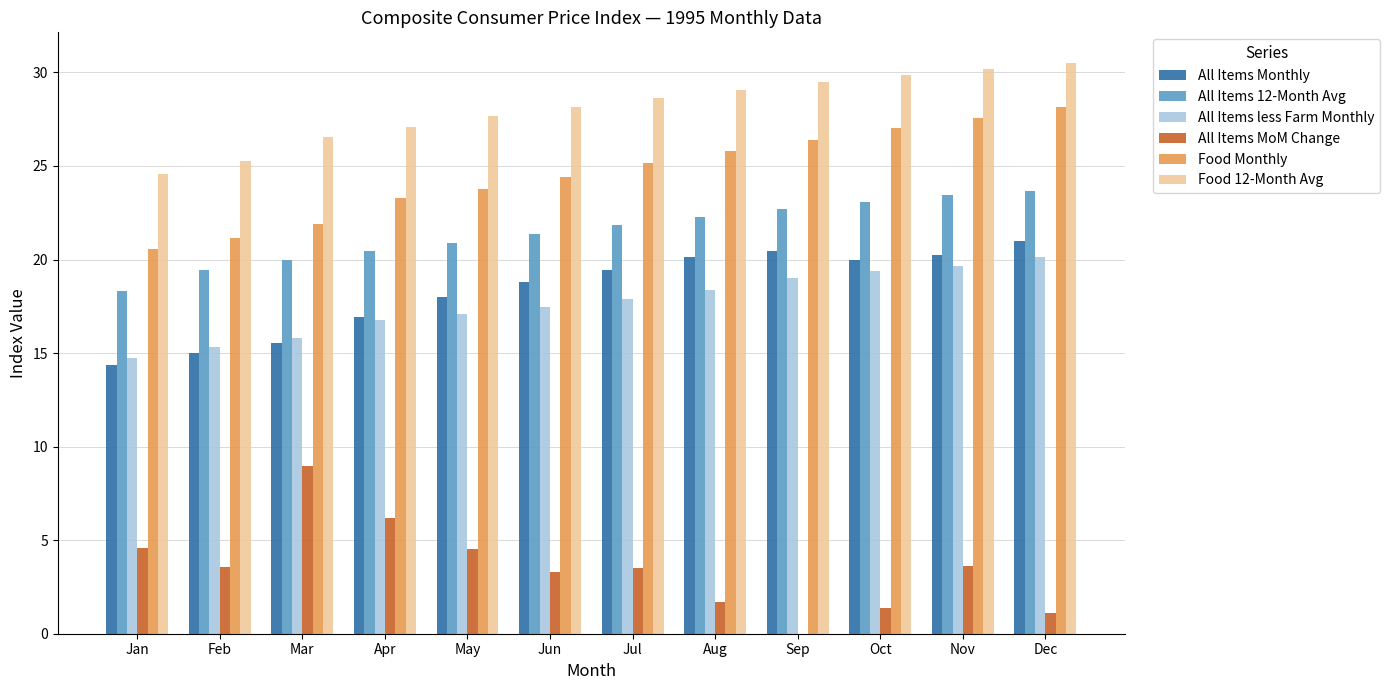

At which label is Food Monthly closest to 24?

May